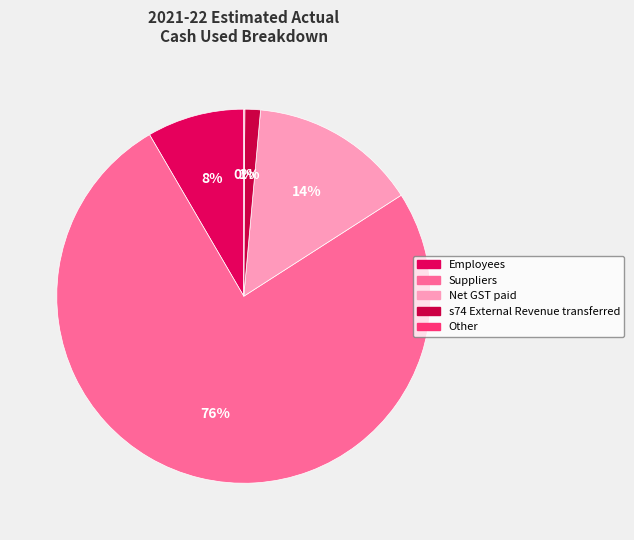

Does Other account for over 50% of the chart?

No